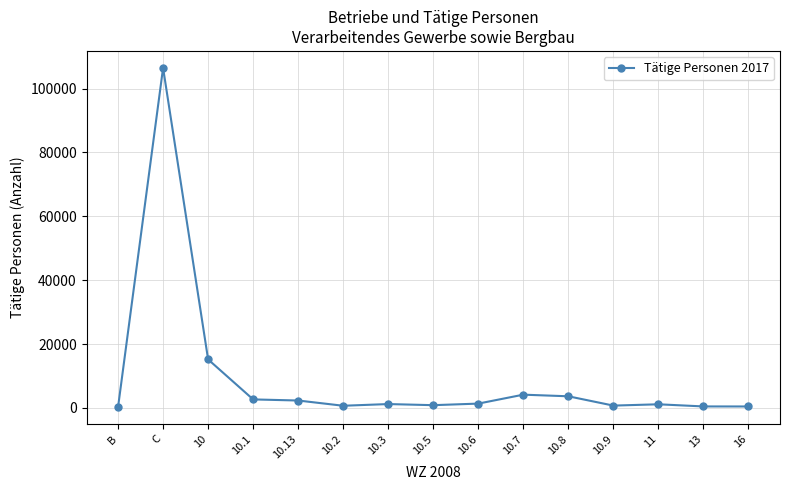

What is the average value?

9426